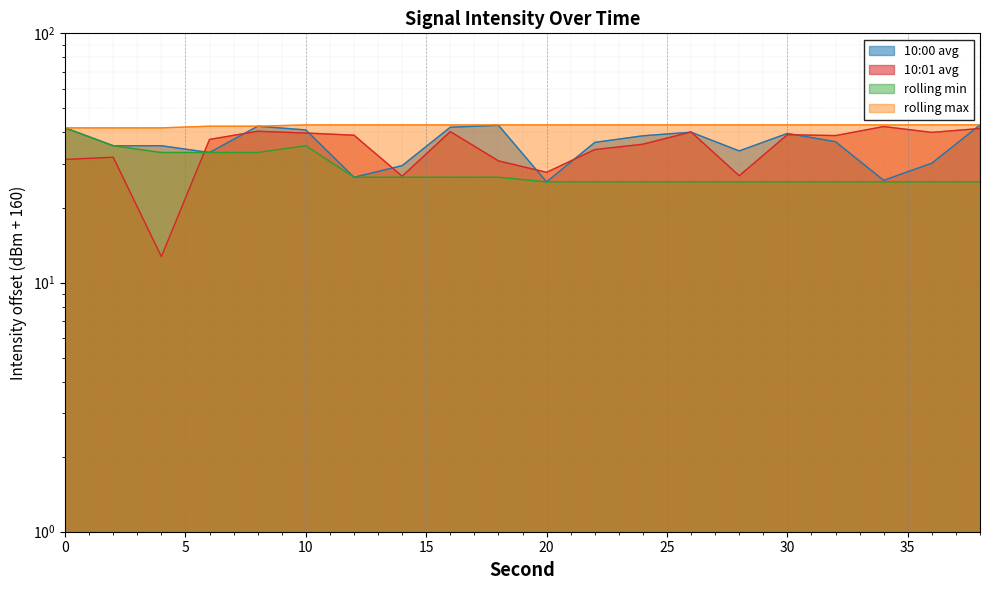

True or false: 10:01 avg and rolling min intersect in this chart.

True